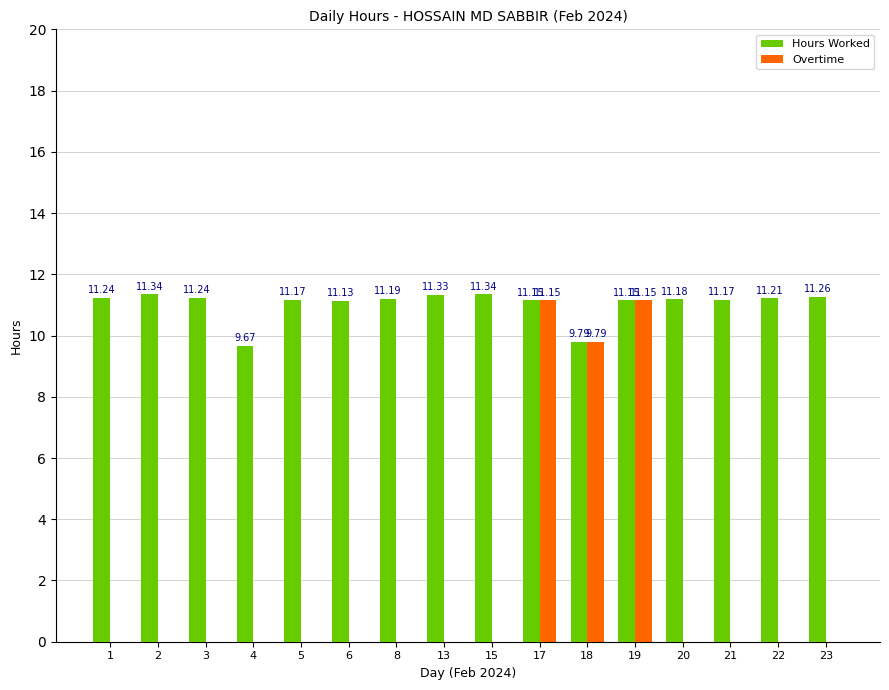

How many groups of bars are there?

16